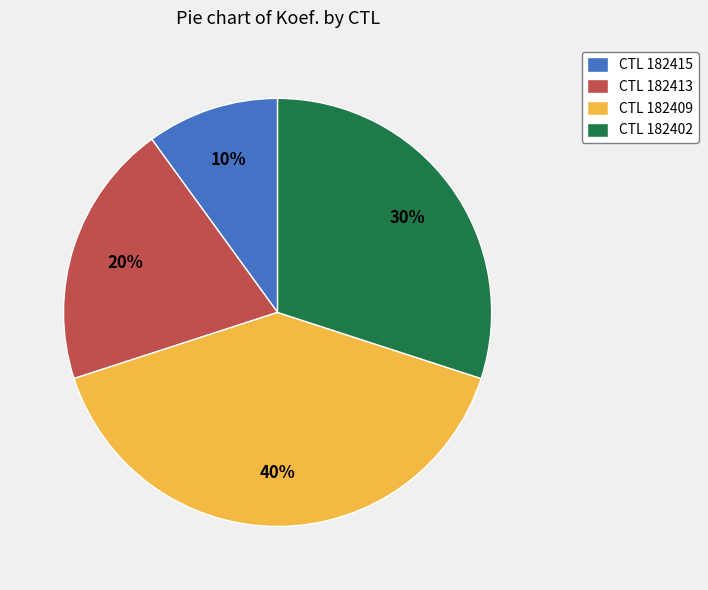

Count the number of slices in the pie.

4